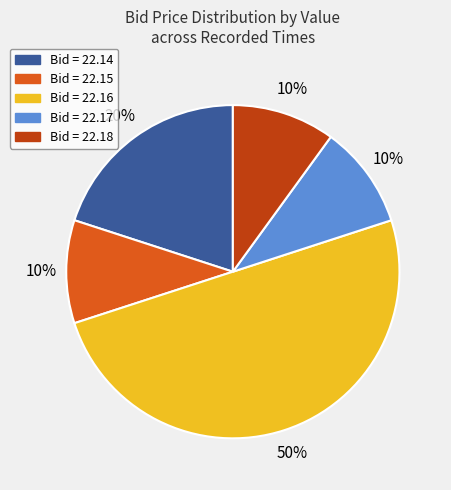

To the nearest percent, what is the average slice percentage?

20%